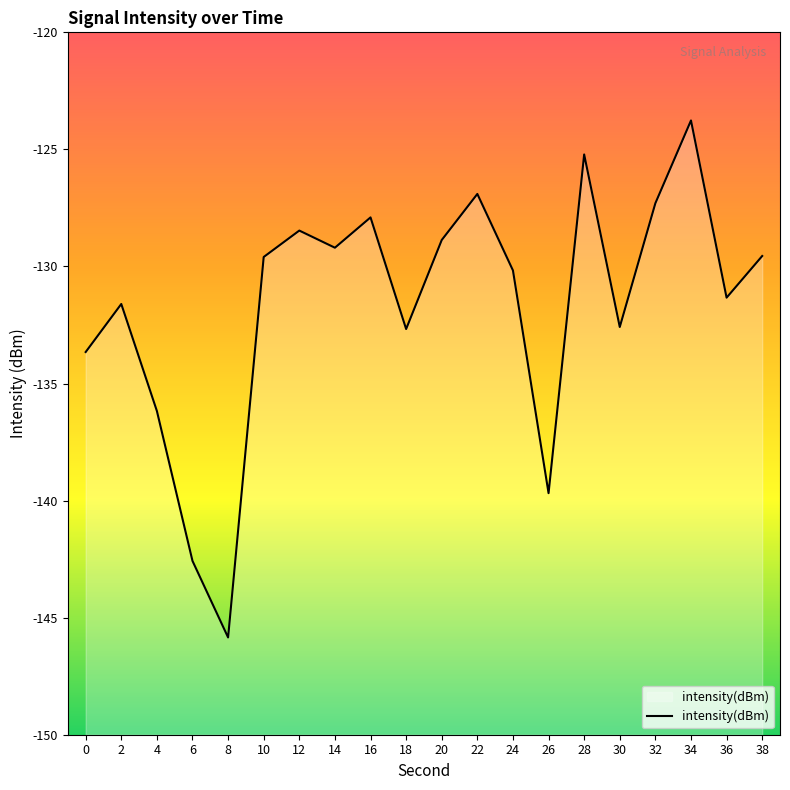

Reading left to right, extract all data points from this chart.

-133.7	-131.6	-136.2	-142.6	-145.8	-129.6	-128.5	-129.2	-127.9	-132.7	-128.9	-126.9	-130.2	-139.7	-125.2	-132.6	-127.3	-123.8	-131.3	-129.6